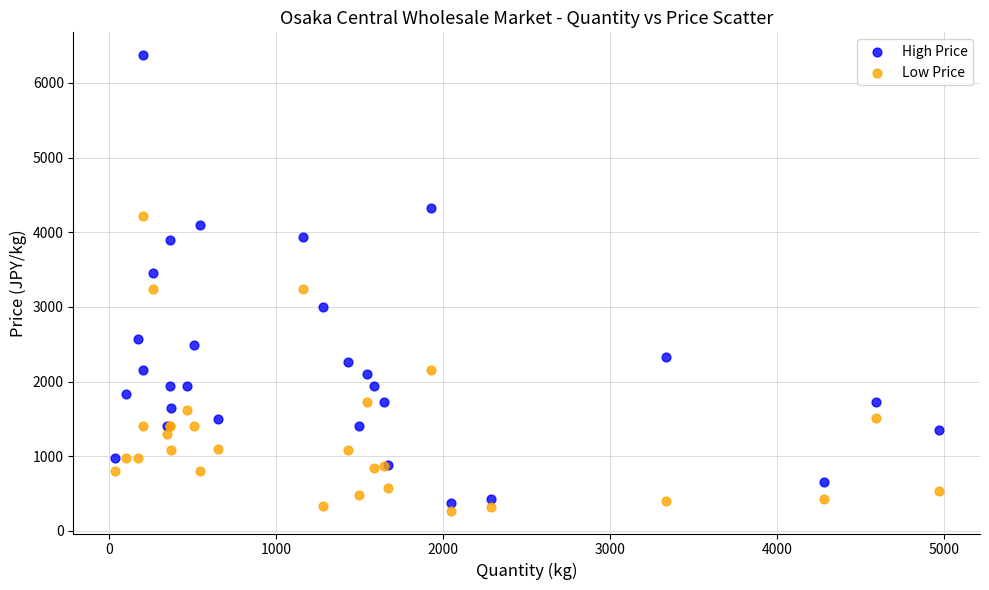

Which series contains the highest Y value?

High Price